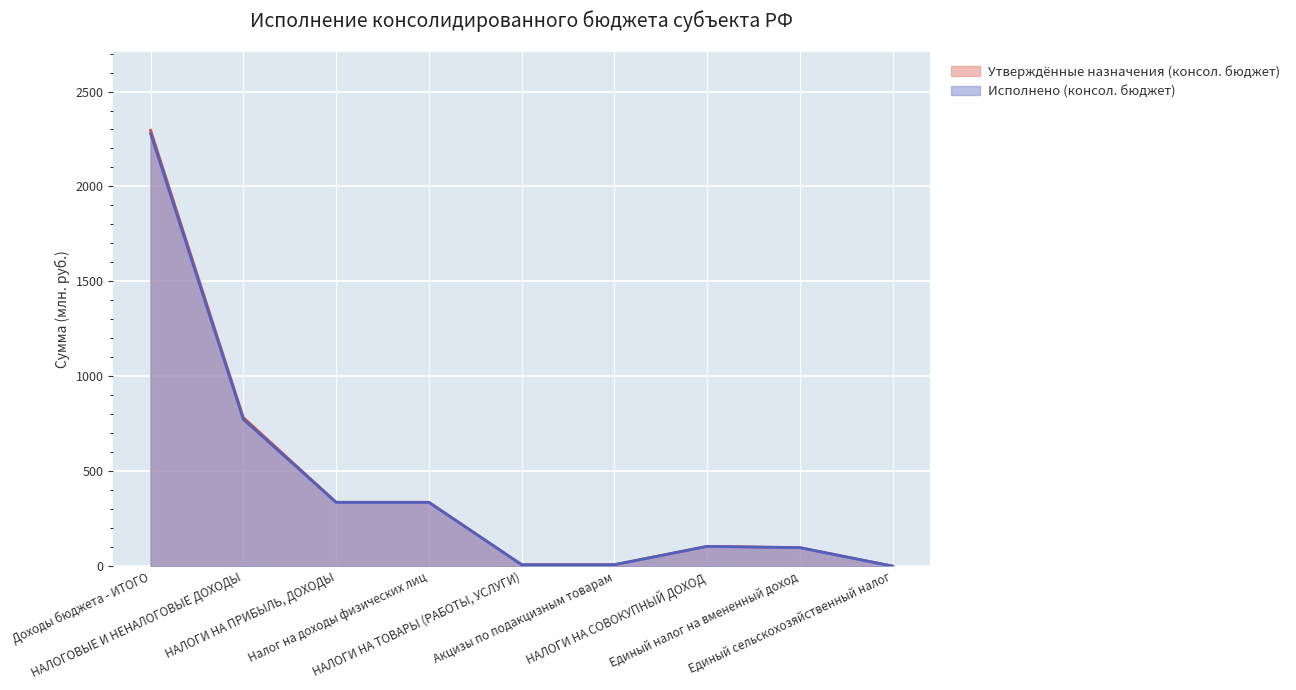

What is the sum of all Утверждённые назначения (консол. бюджет) values?

3975.4